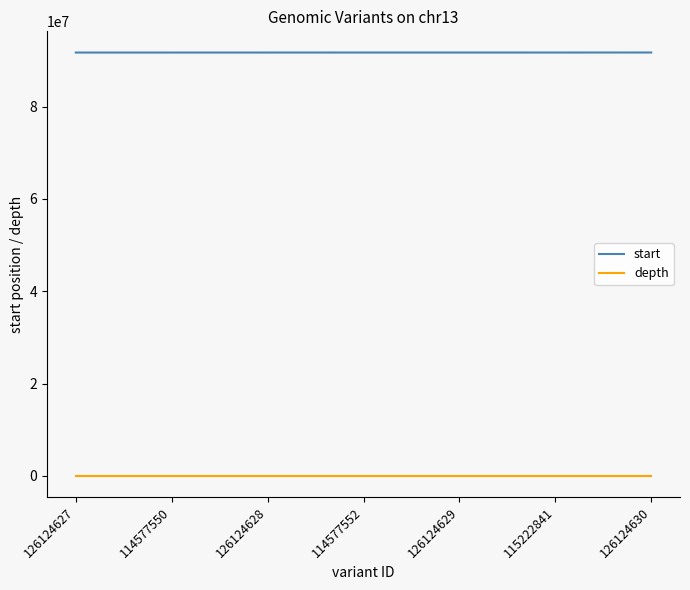

What is the maximum value shown in the chart?

91736908